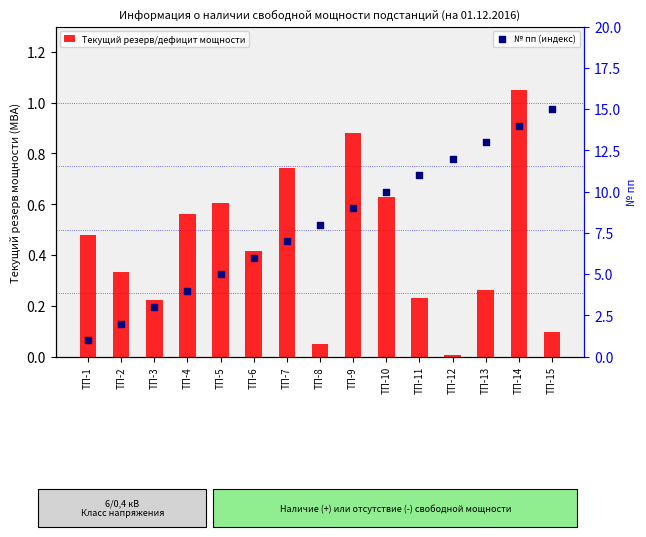

Is the value of Текущий резерв/дефицит мощности at ТП-8 greater than the value of № пп (индекс) at ТП-15?

No